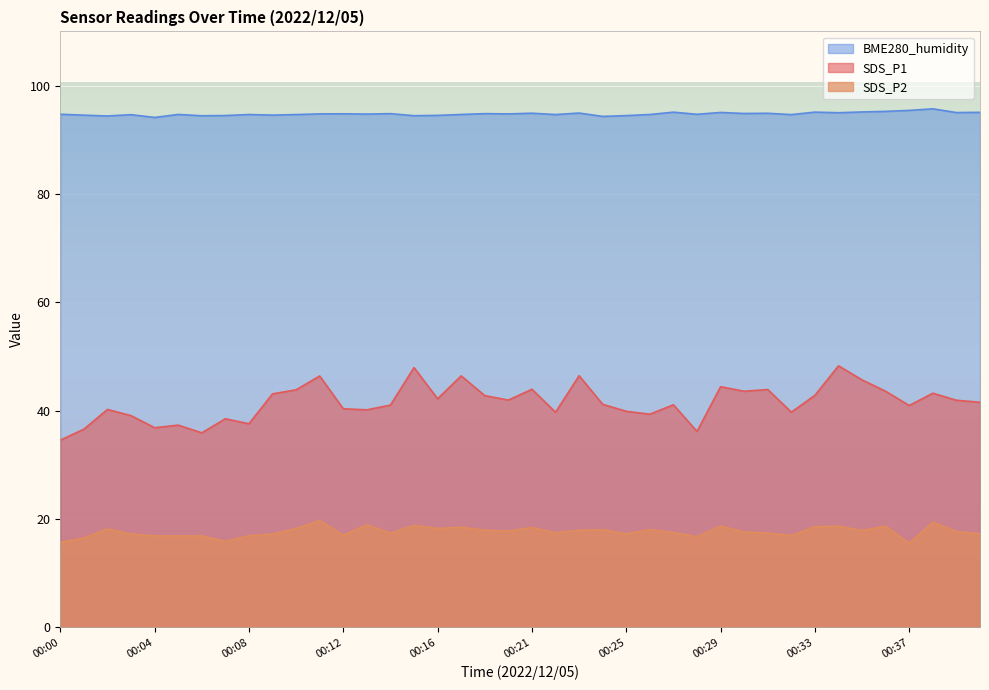

At which label does BME280_humidity reach its minimum?

00:04